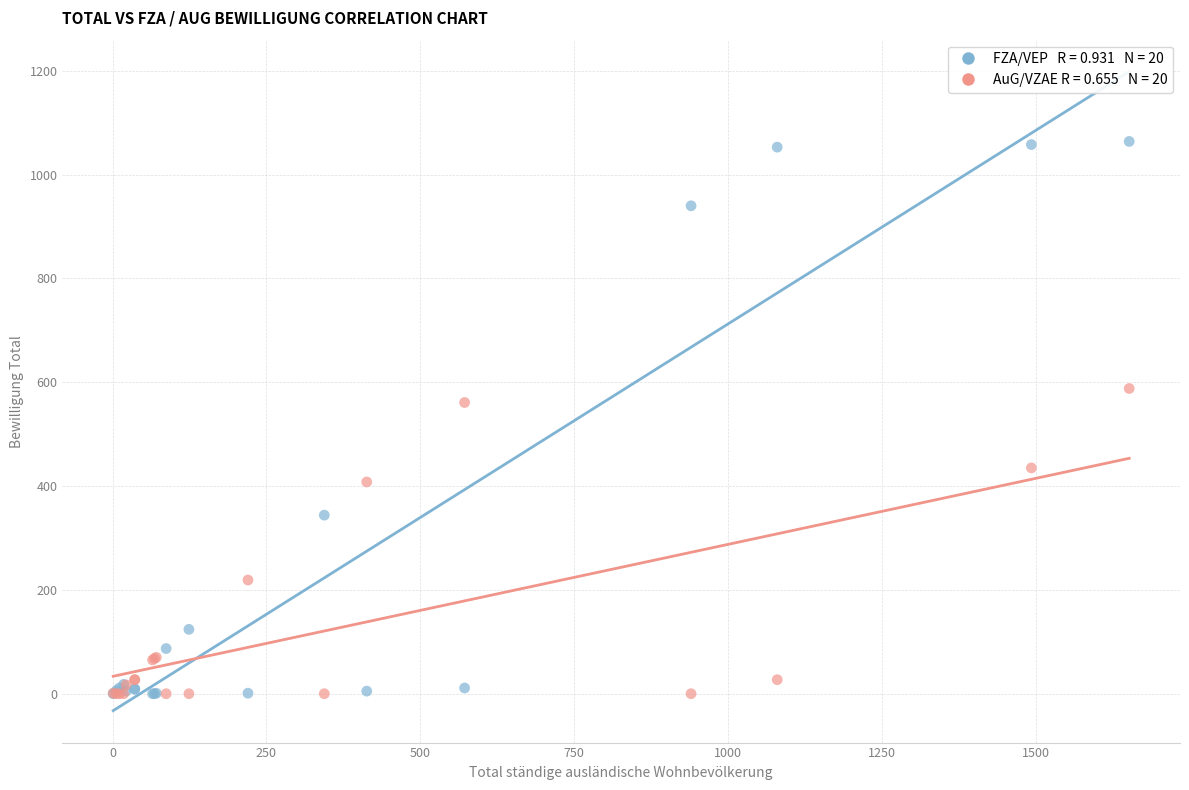

Across all series, what Y value is closest to 532?

561